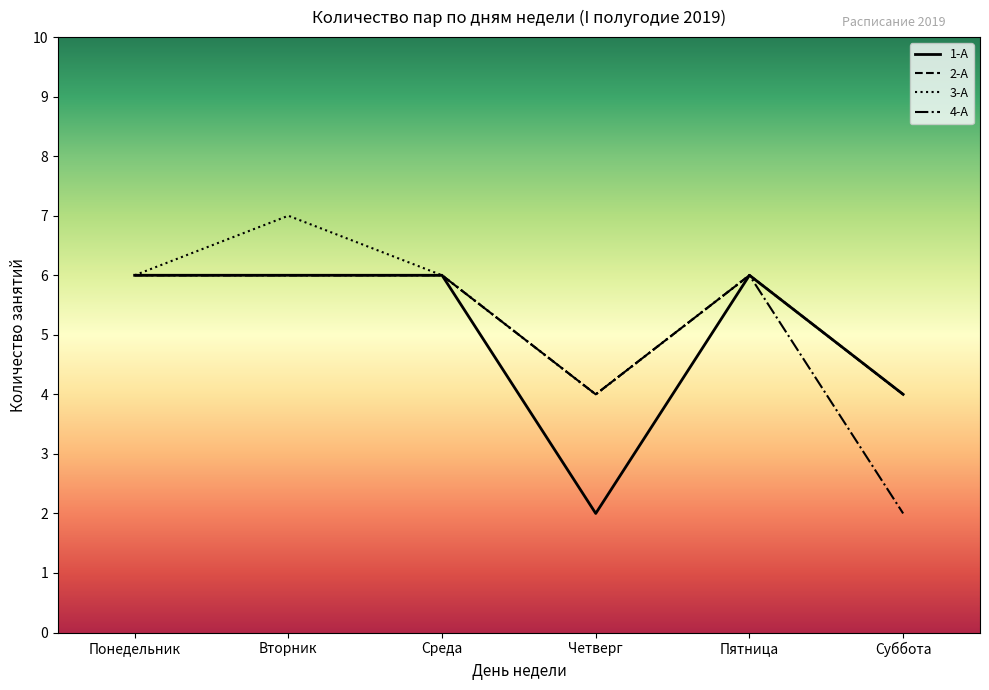

Is the value of 1-А at Суббота greater than the value of 2-А at Понедельник?

No